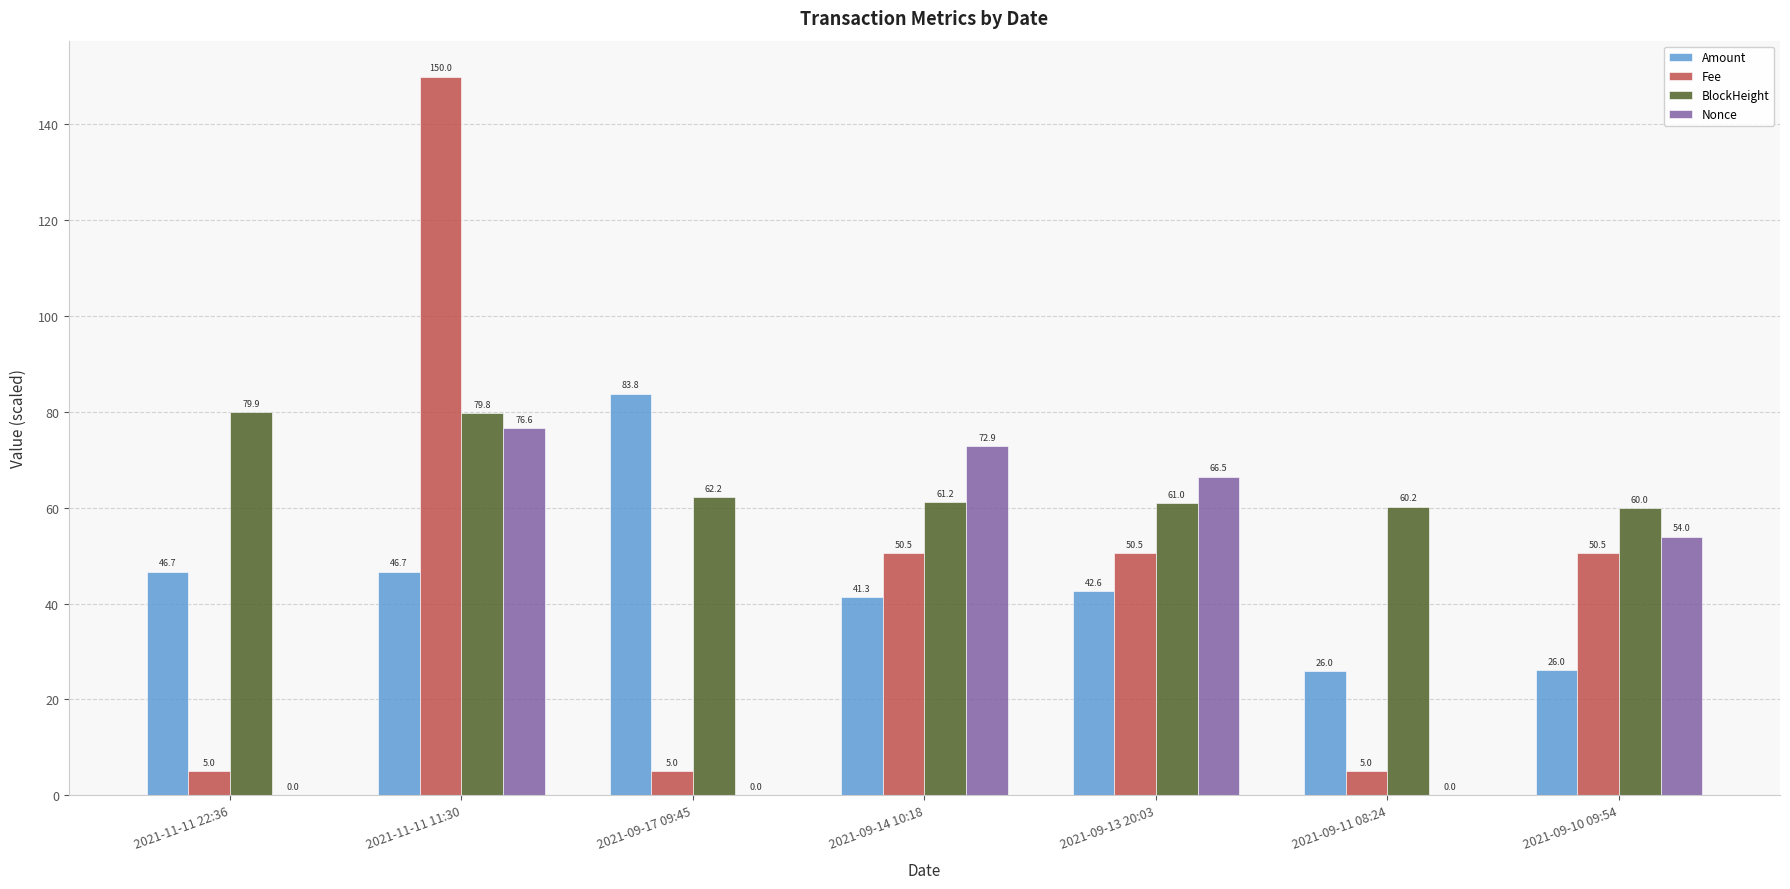

What is the approximate value of Amount at 2021-11-11 11:30?

46.7